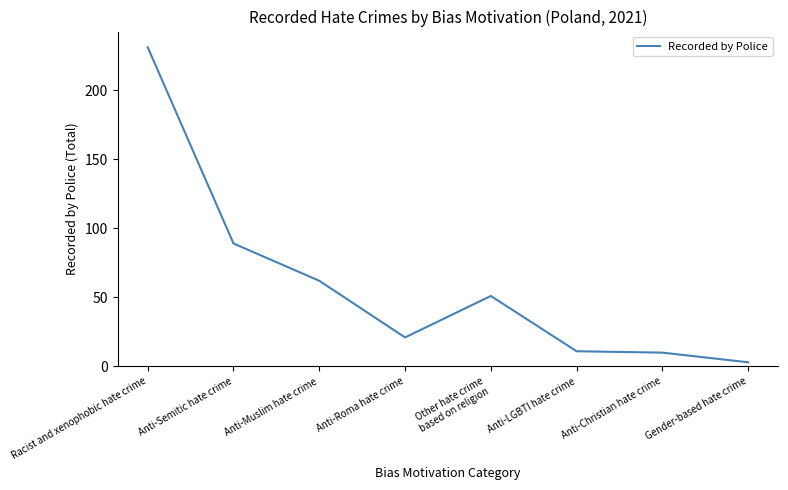

At which category does the data reach its first local peak?

Other hate crime
based on religion